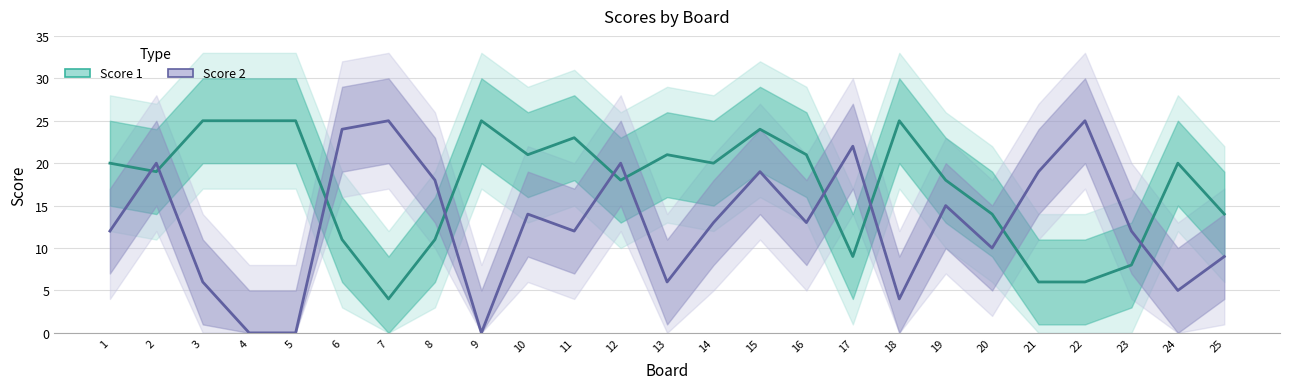

What is the greatest value displayed?

25